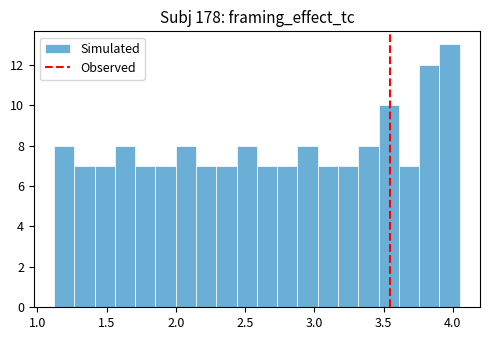

Read against the x-axis, roughly where is the centre of the tallest bar?

4.00